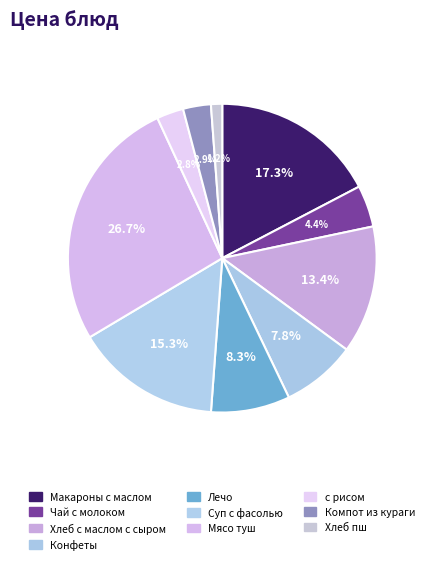

Does any single category account for the majority?

No